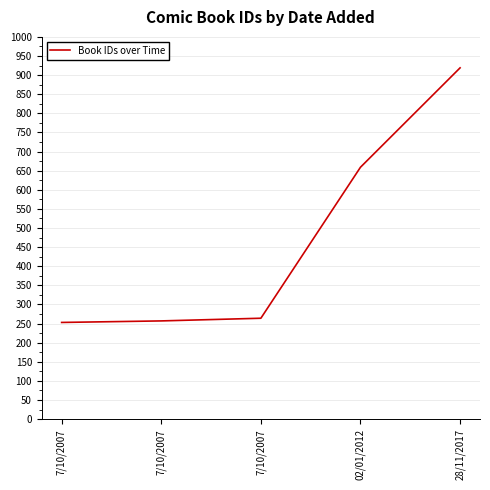

Between 28/11/2017 and 7/10/2007, which is larger?

28/11/2017